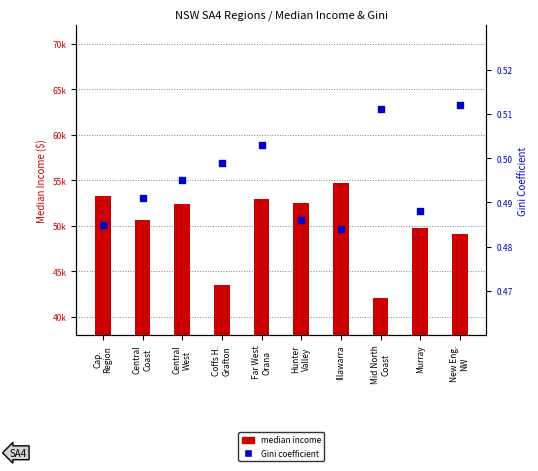

Which series reaches the minimum Y coordinate?

Gini coefficient